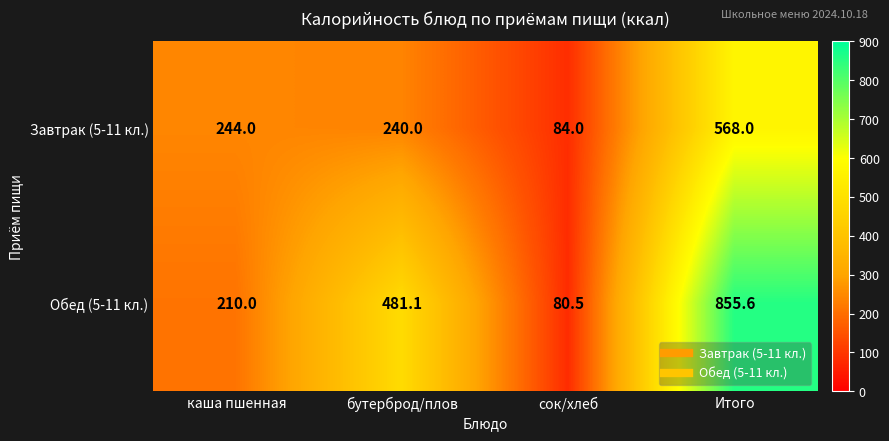

What is the difference between the maximum and minimum values in the Завтрак (5-11 кл.) series?

484.0